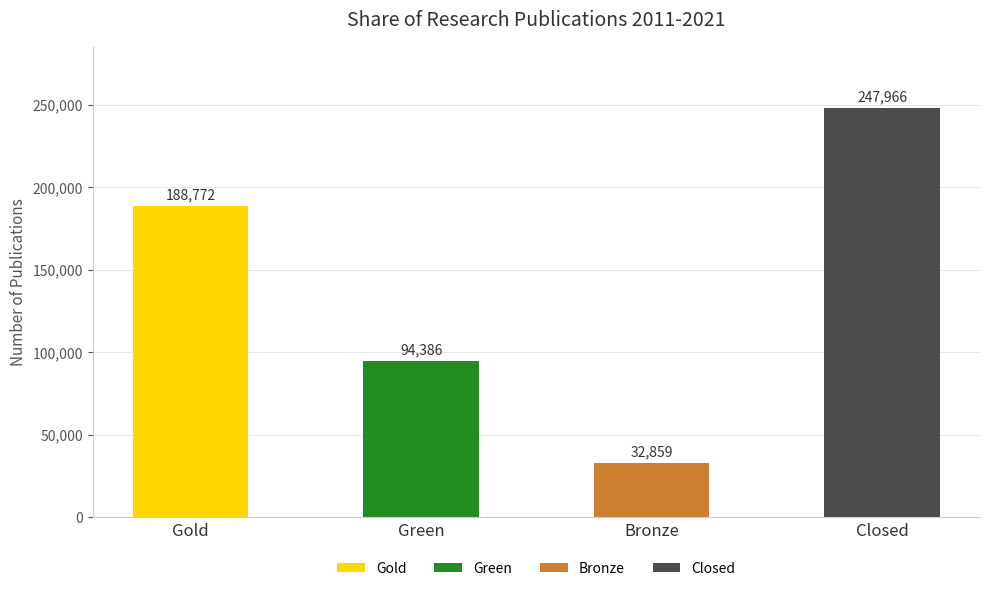

Reading right to left, what are all the values shown in this chart?

Closed=247966	Bronze=32859	Green=94386	Gold=188772